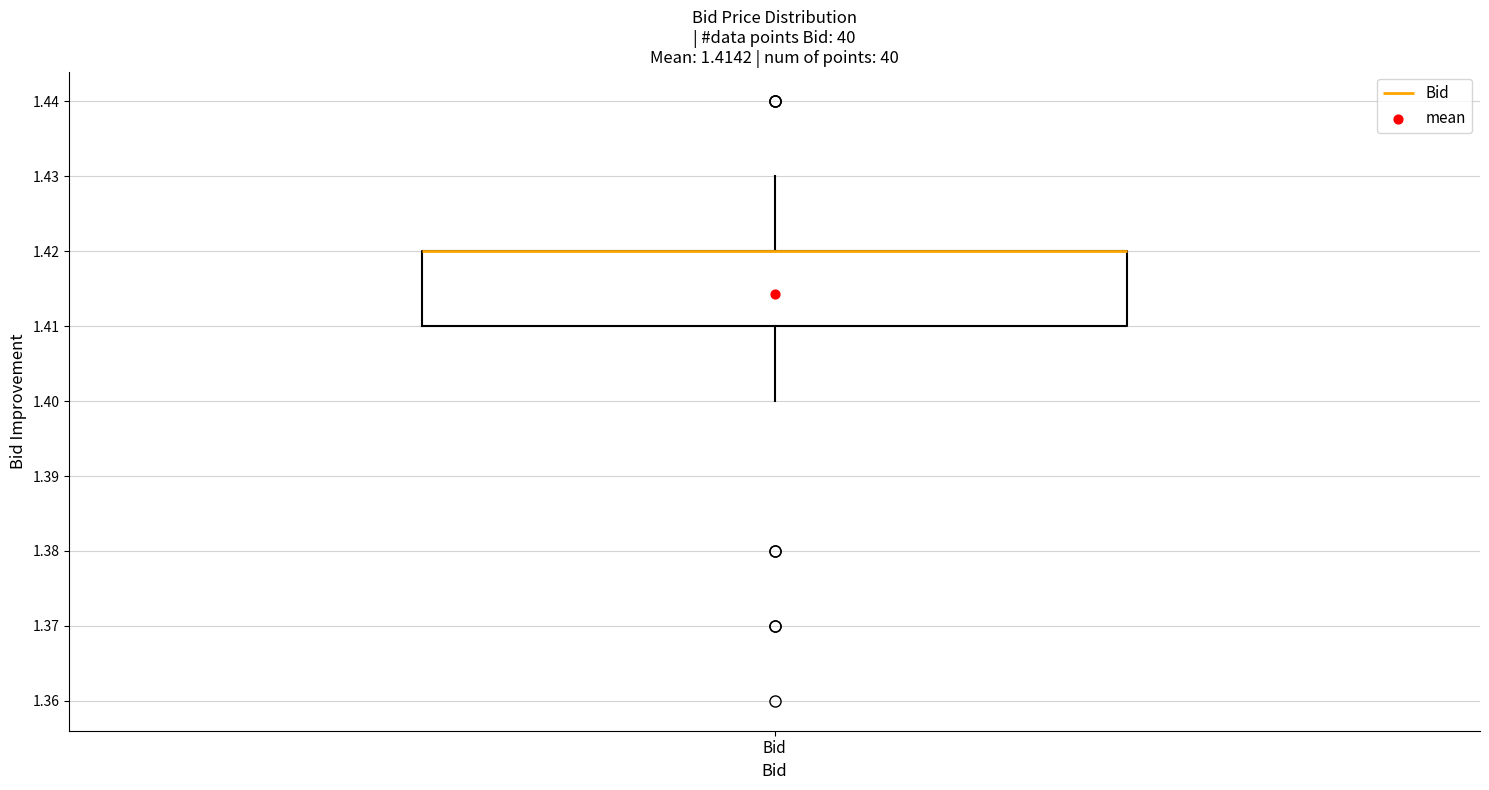

Where is the upper edge of the box for Bid on the y-axis? The values are not printed on the chart, so give them approximately, as read against the axis.

1.42